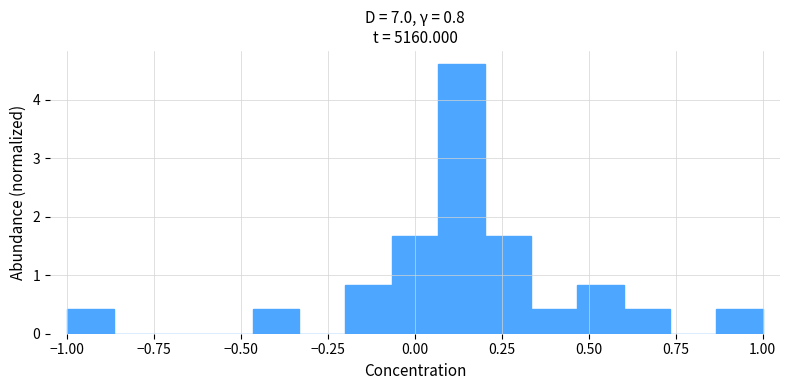

Read against the x-axis, roughly where is the centre of the tallest bar?

0.15